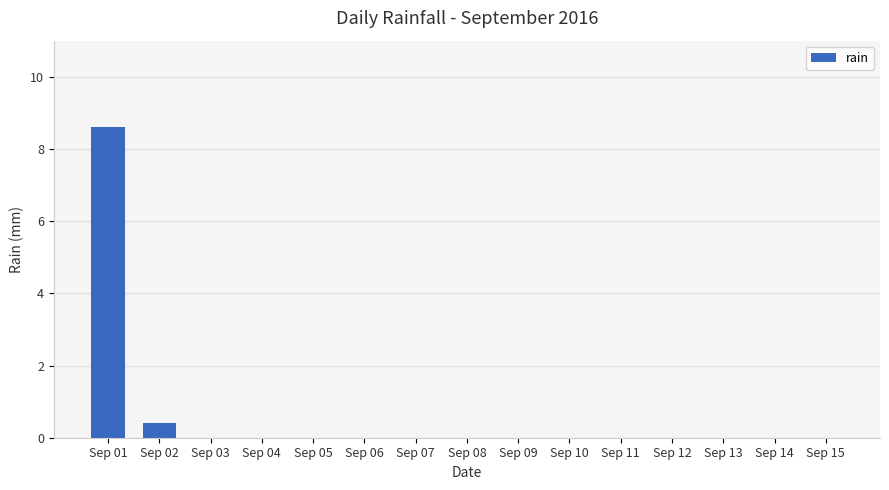

Between Sep 01 and Sep 04, which is larger?

Sep 01